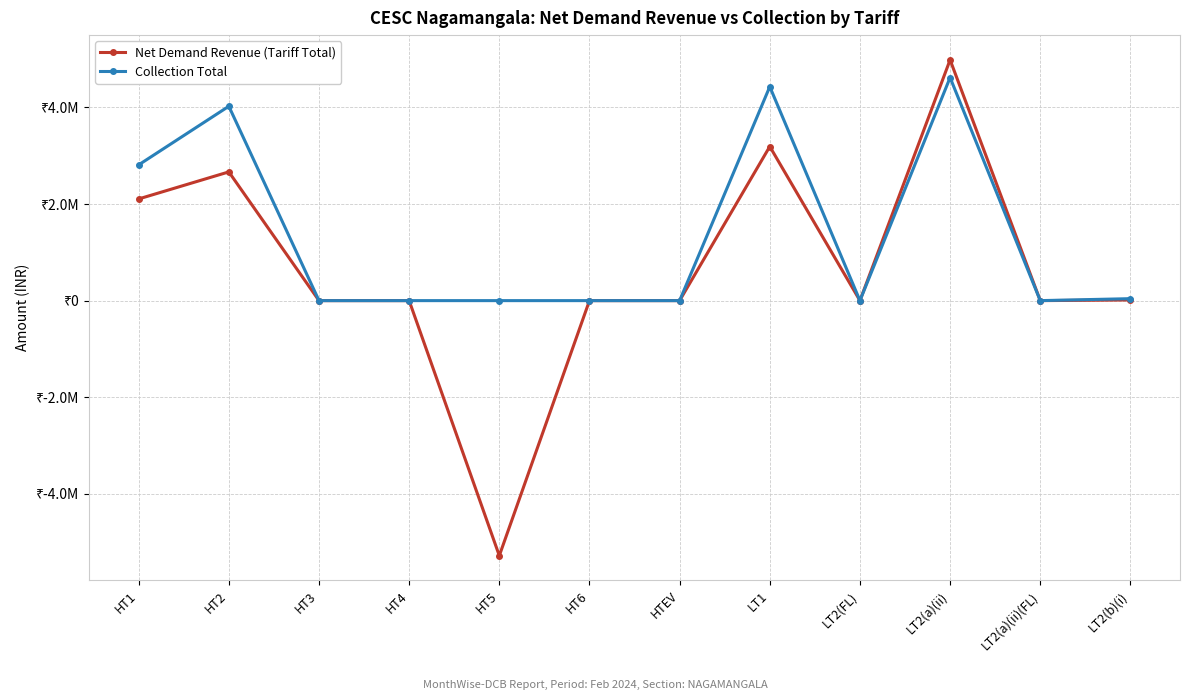

Does the chart have visible grid lines?

Yes